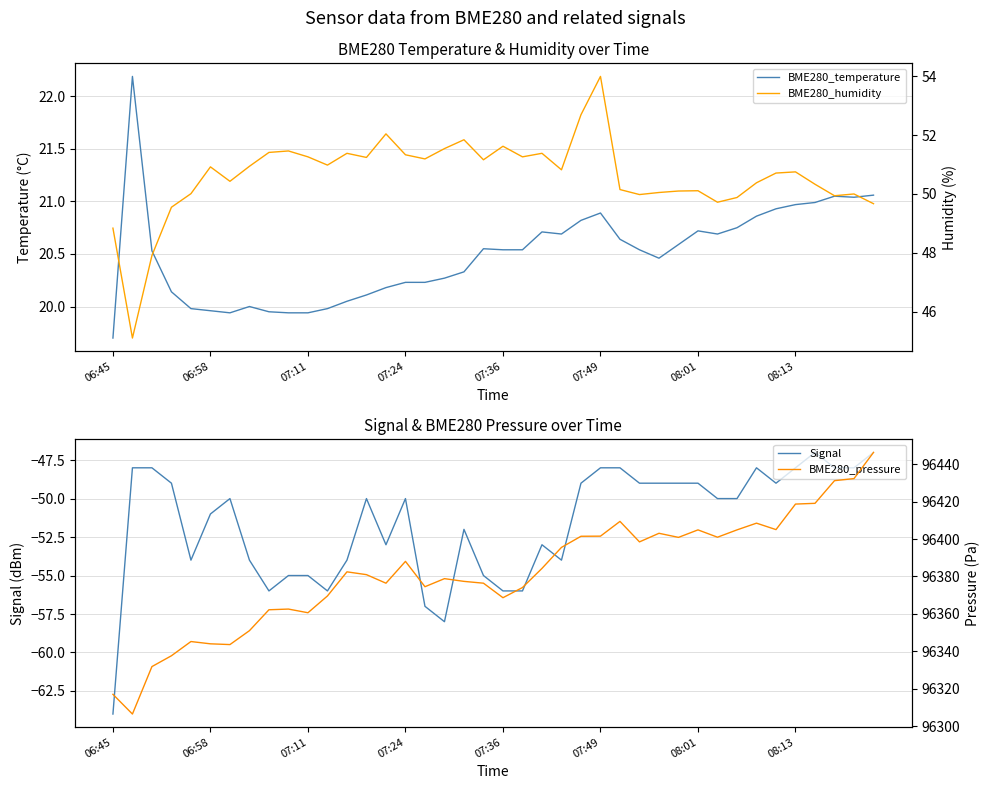

Reading left to right, list all the values displayed in this chart.

BME280_temperature: 19.7	22.2	20.5	20.1	20.0	20.0	19.9	20.0	19.9	19.9	19.9	20.0	20.1	20.1	20.2	20.2	20.2	20.3	20.3	20.6	20.5	20.5	20.7	20.7	20.8	20.9	20.6	20.5	20.5	20.6	20.7	20.7	20.8	20.9	20.9	21.0	21.0	21.1	21.0	21.1
Signal: -64.0	-48.0	-48.0	-49.0	-54.0	-51.0	-50.0	-54.0	-56.0	-55.0	-55.0	-56.0	-54.0	-50.0	-53.0	-50.0	-57.0	-58.0	-52.0	-55.0	-56.0	-56.0	-53.0	-54.0	-49.0	-48.0	-48.0	-49.0	-49.0	-49.0	-49.0	-50.0	-50.0	-48.0	-49.0	-48.0	-47.0	-48.0	-48.0	-47.0
BME280_humidity: 48.8	45.1	47.9	49.5	50.0	50.9	50.4	50.9	51.4	51.5	51.3	51.0	51.4	51.2	52.0	51.3	51.2	51.5	51.8	51.2	51.6	51.3	51.4	50.8	52.7	54.0	50.1	50.0	50.0	50.1	50.1	49.7	49.9	50.4	50.7	50.8	50.3	49.9	50.0	49.7
BME280_pressure: 96317.1	96306.5	96331.9	96337.7	96345.2	96344.0	96343.6	96351.1	96362.2	96362.6	96360.6	96369.6	96382.5	96381.0	96376.4	96388.1	96374.5	96378.8	96377.4	96376.4	96368.7	96374.1	96384.3	96395.5	96401.5	96401.5	96409.4	96398.5	96403.1	96400.9	96404.9	96401.0	96404.9	96408.5	96405.0	96418.7	96419.1	96431.2	96432.3	96446.2